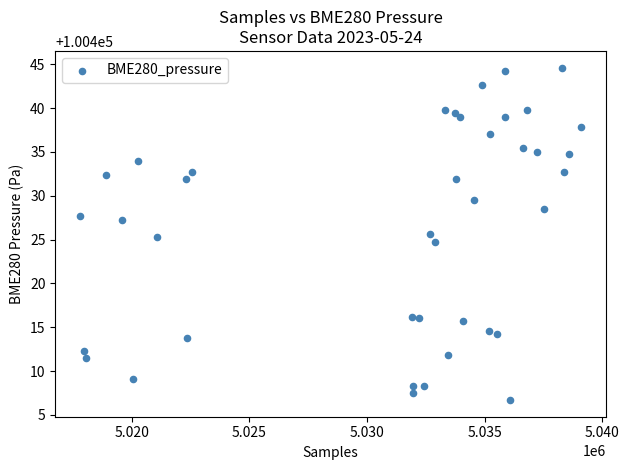

What is the range of X values (max minus min)?

21285.0